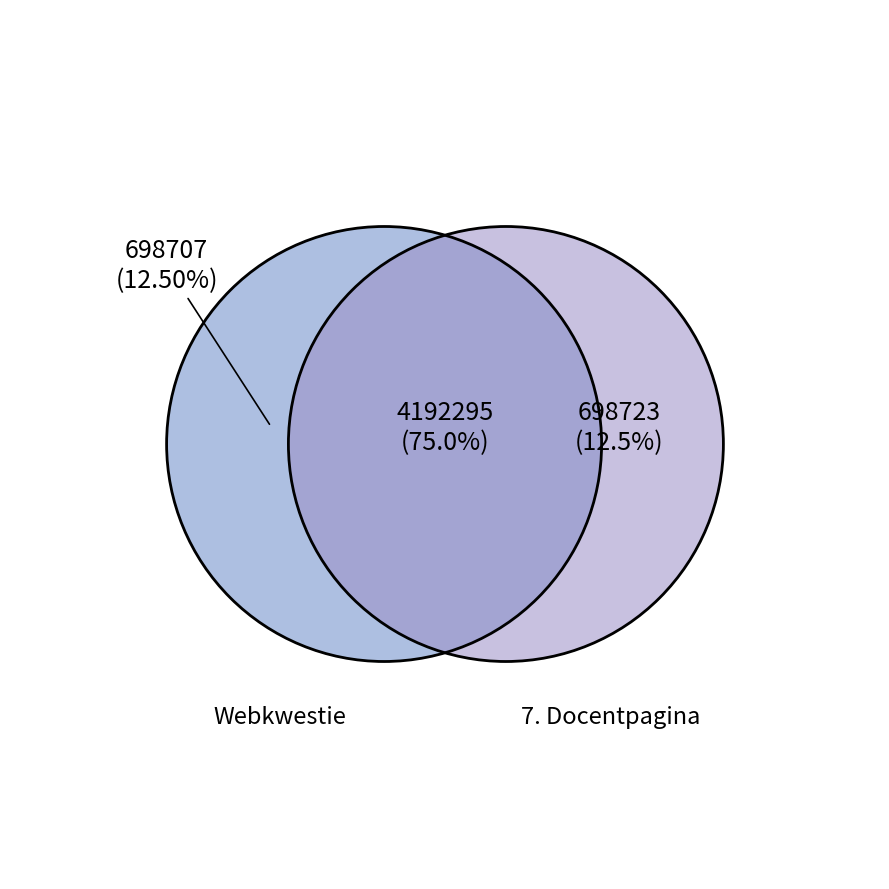

Which category has the smallest portion of the pie?

Webkwestie